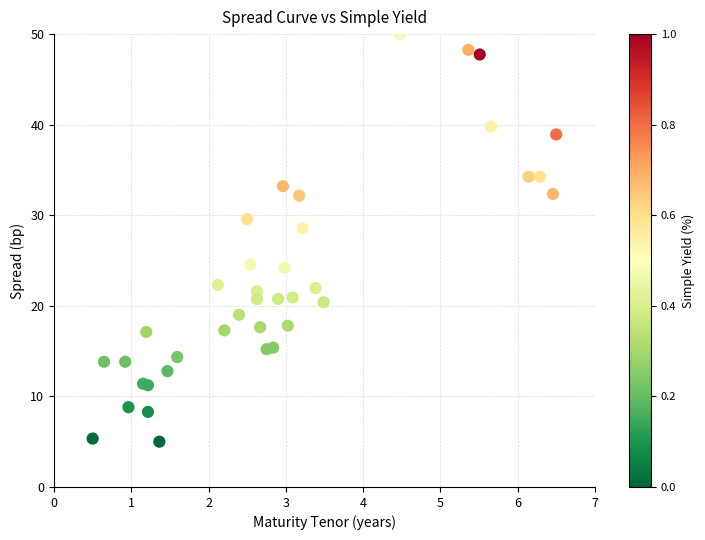

What Y value in the scatter plot is closest to 27?

28.5